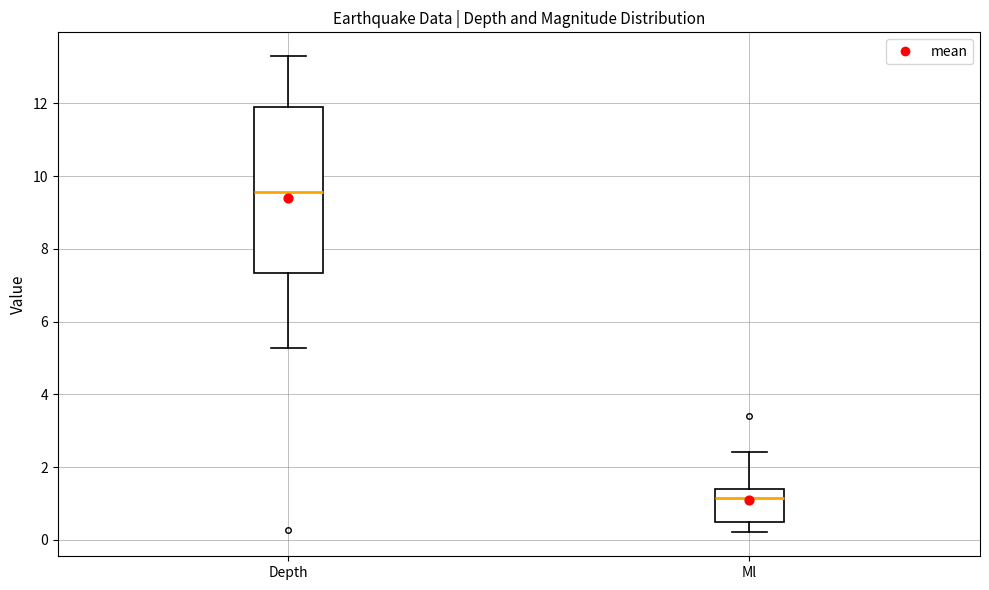

Reading left to right, read every box against the y-axis: the position of its median line, the range the box covers, and the ends of its whiskers. The values are not printed on the chart, so give them approximately, as read against the axis.

Depth: median 9.6, box 7.4 to 11.8, whiskers 5.2 to 13.4
Ml: median 1.2, box 0.6 to 1.4, whiskers 0.2 to 2.4